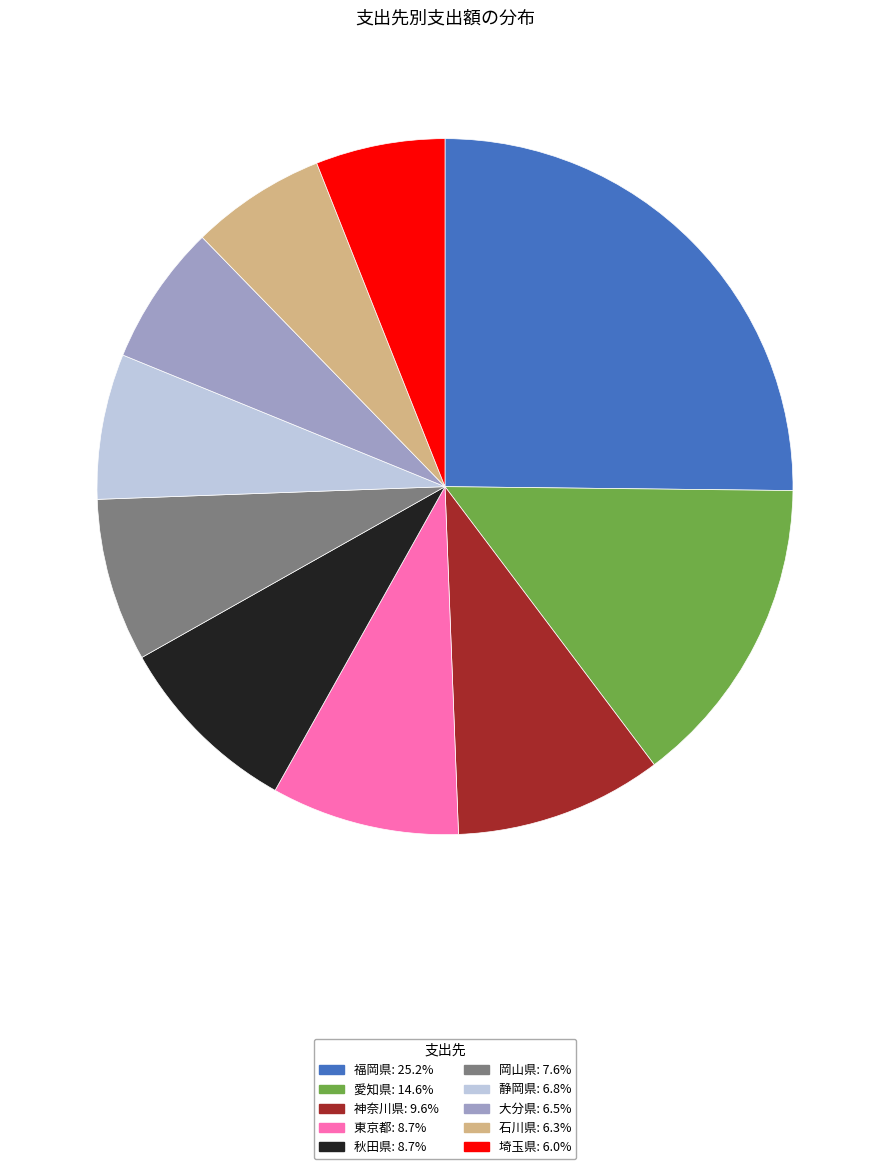

Is 東京都: 8.7% the majority of the pie?

No